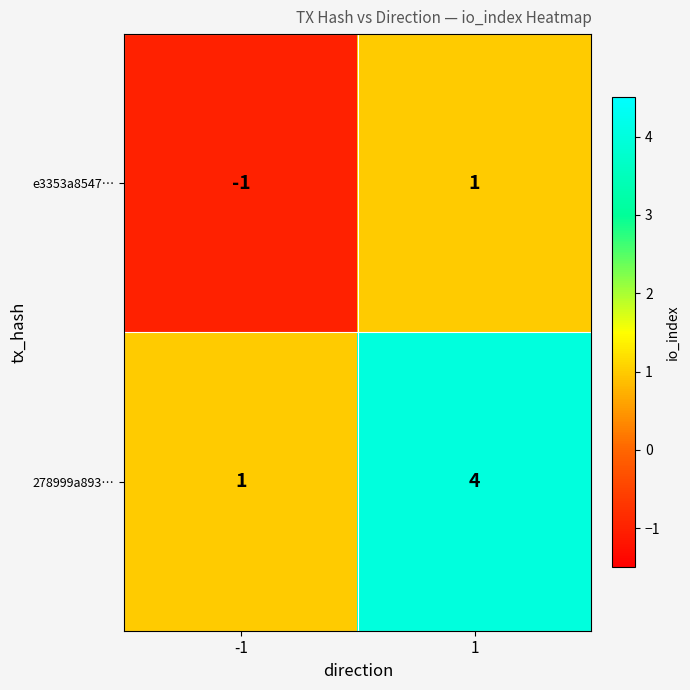

The 278999a893… series shows 0 at -1. True or false?

False